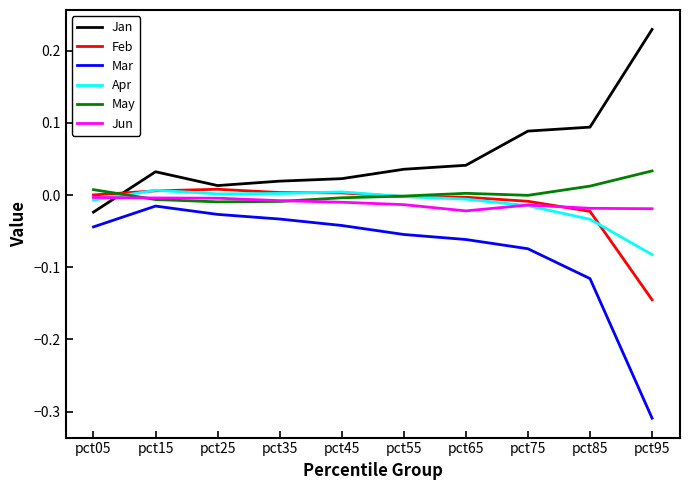

Is the value of Jan at pct35 greater than the value of Feb at pct85?

Yes